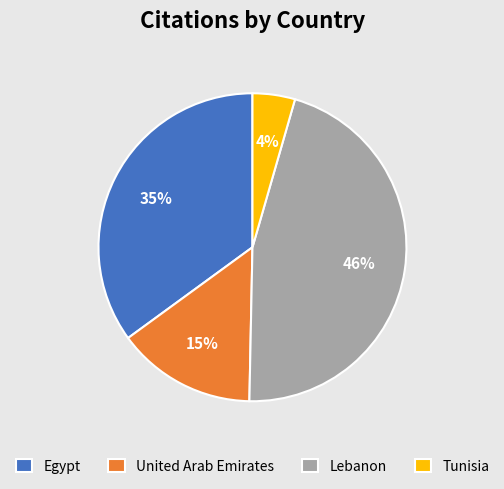

Combined, do Tunisia and Egypt account for over 50%?

No